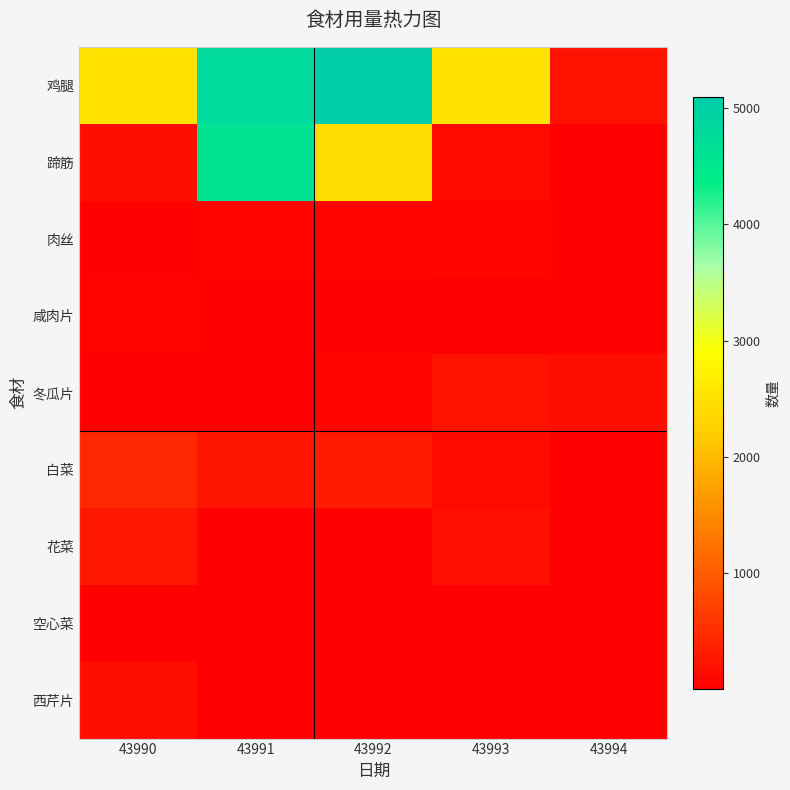

At which category is the sum across all series the highest?

43991